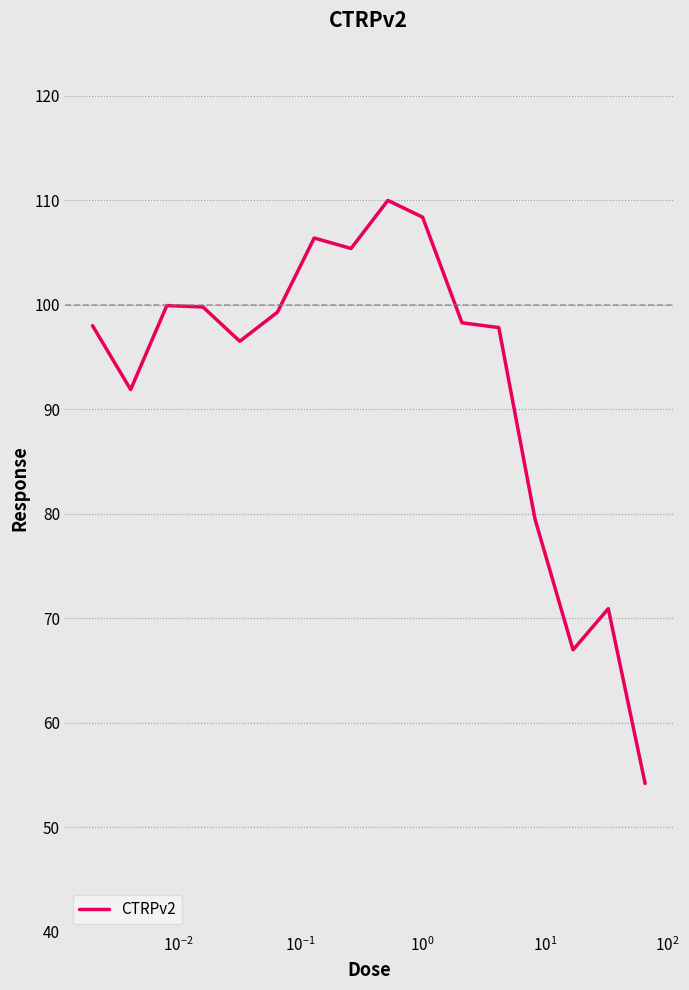

Count the number of data series in this chart.

1